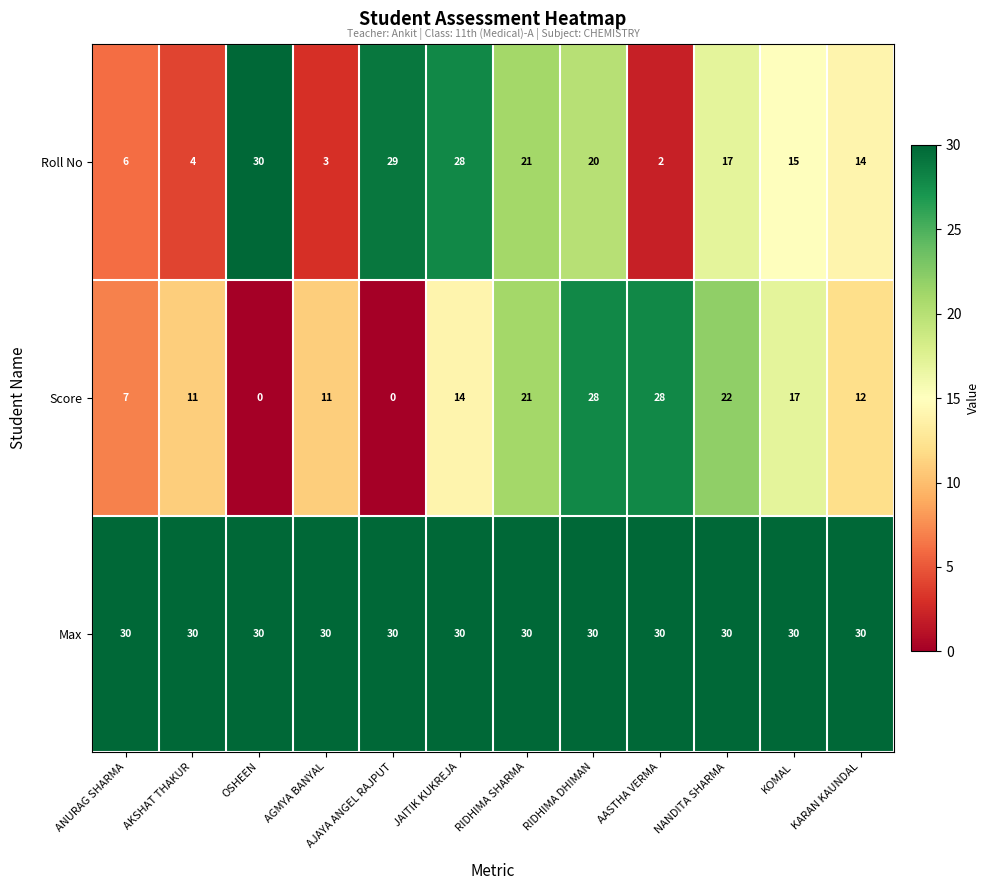

What is the difference between the highest and lowest values at AGMYA BANYAL?

27